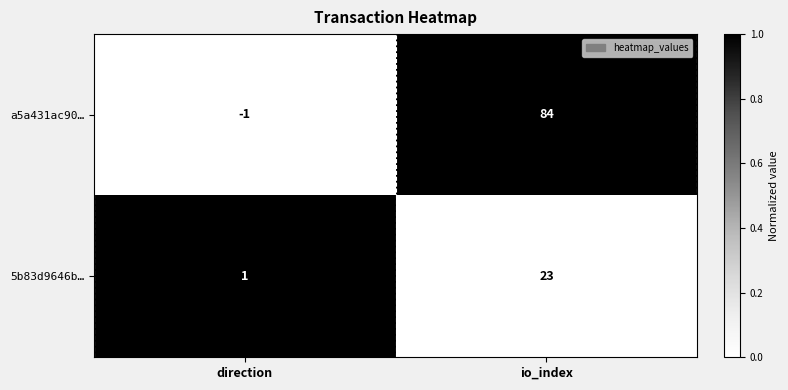

Read the 5b83d9646b… value at io_index, to the nearest 5.

25